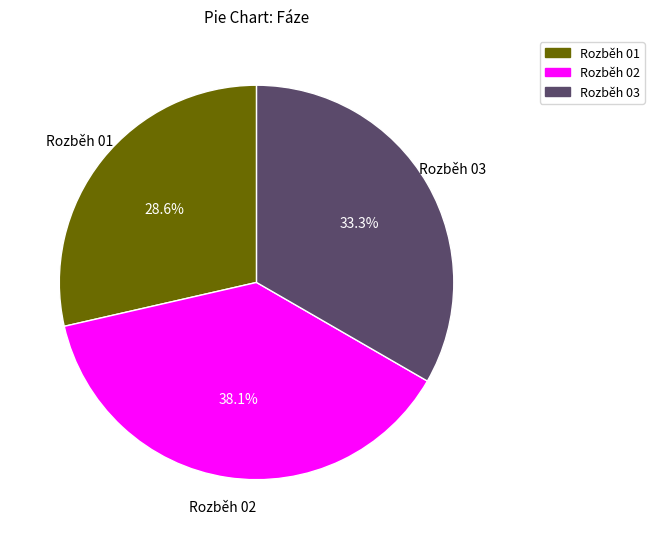

What is the ratio of the value at Rozběh 01 to the value at Rozběh 03?

0.9